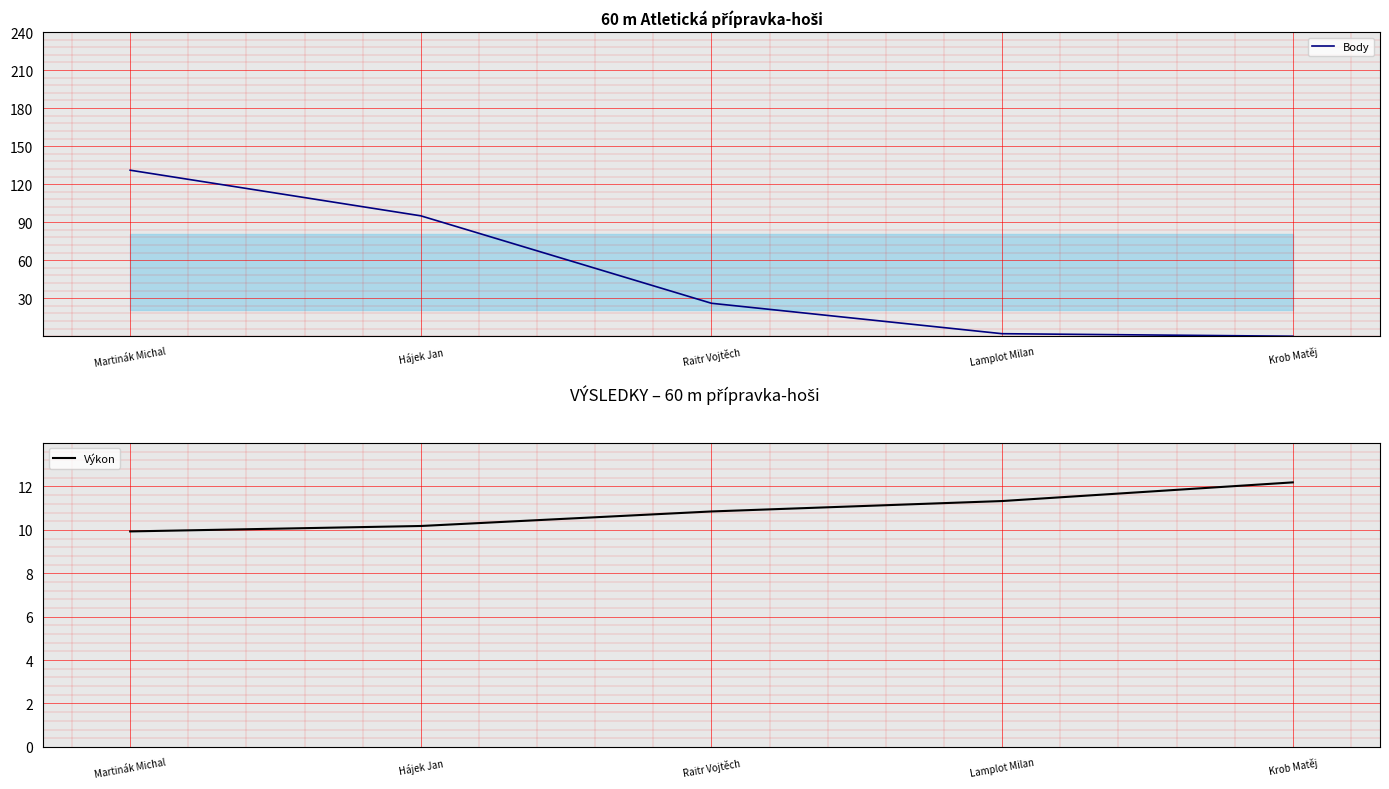

Reading right to left, list all the values displayed in this chart.

Body: Krob Matěj=0.0	Lamplot Milan=2.0	Raitr Vojtěch=26.0	Hájek Jan=95.0	Martinák Michal=131.0
Výkon: Krob Matěj=12.2	Lamplot Milan=11.3	Raitr Vojtěch=10.8	Hájek Jan=10.2	Martinák Michal=9.9